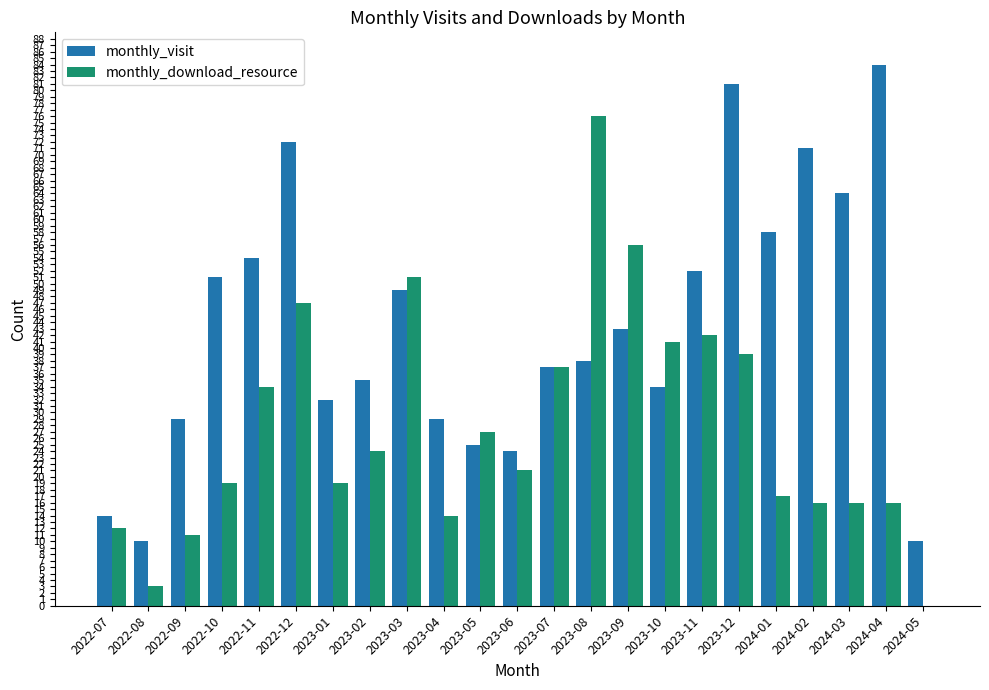

Are the bars horizontal?

No